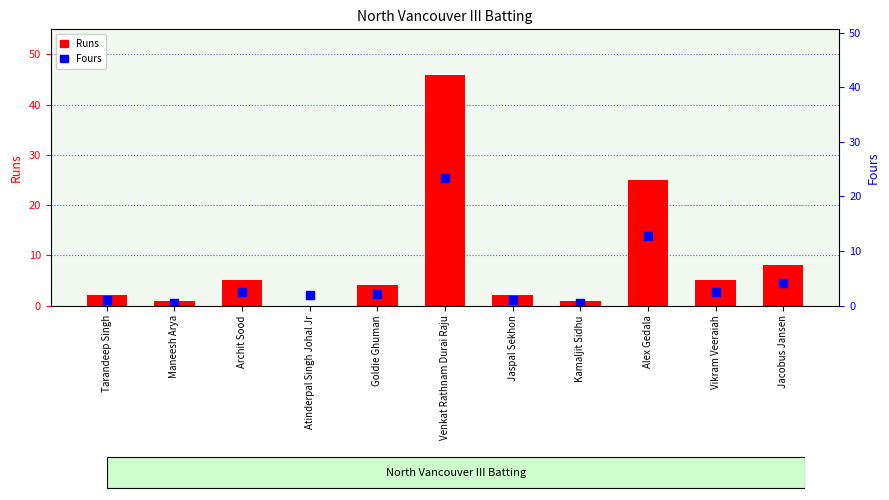

Which series has the largest total across all categories?

Runs